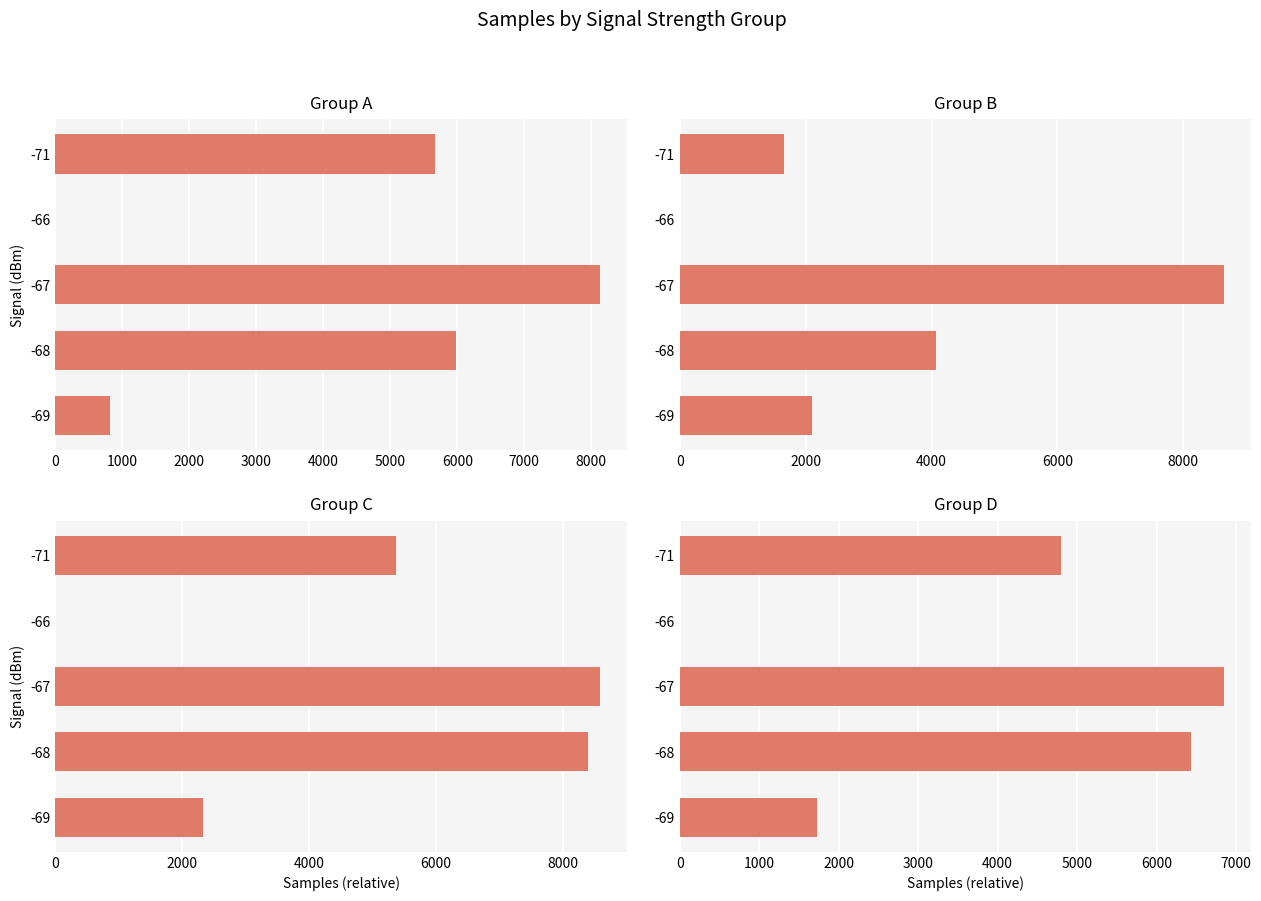

Reading left to right, list all the values displayed in this chart.

Group A: 812	5982	8126	0	5669
Group B: 2101	4078	8648	0	1660
Group C: 2330	8392	8581	0	5373
Group D: 1725	6433	6851	0	4801